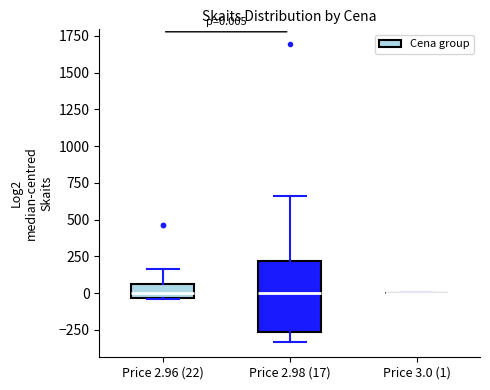

Comparing the boxes themselves (not the whiskers), which one is the tallest?

Price 2.98 (17)